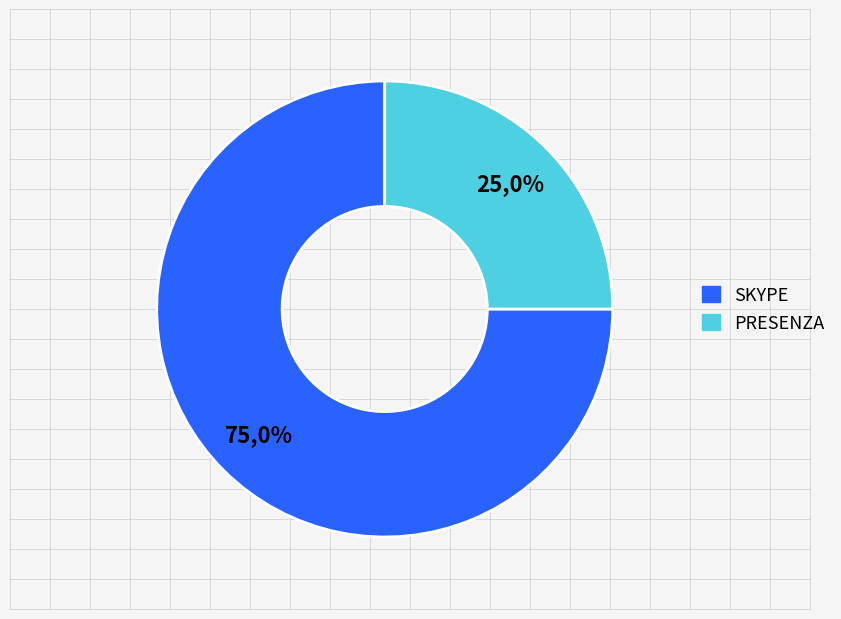

How much of the chart is everything except PRESENZA?

75.0%